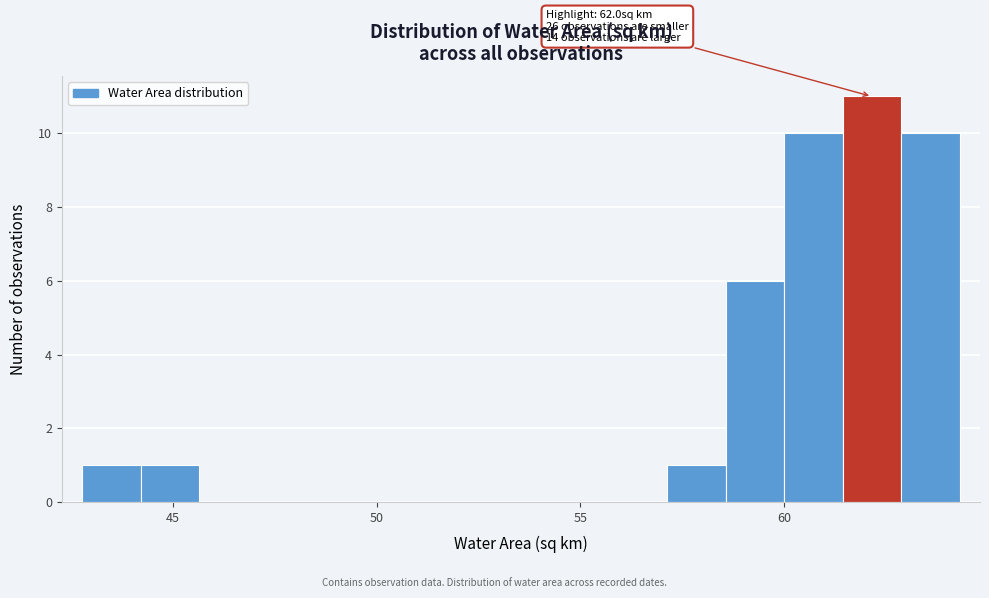

Around what value on the x-axis is the tallest bar? Give the approximate position of its centre, as read against the axis.

62.0